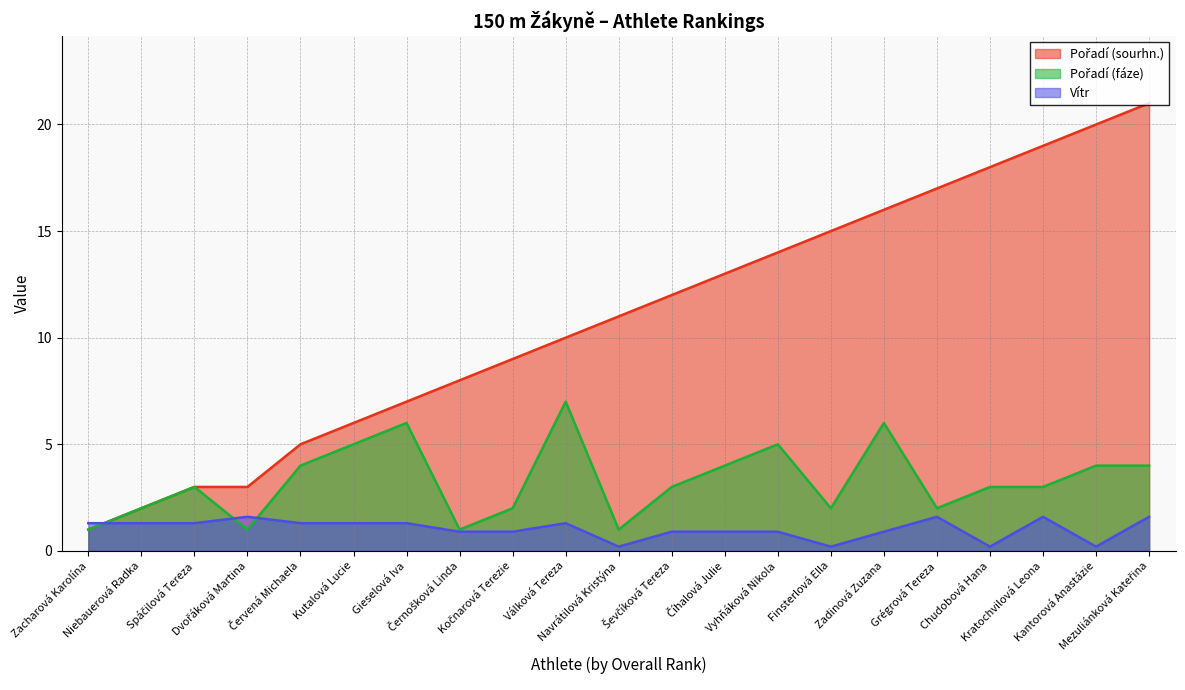

What are all the series names shown in the legend?

Pořadí (sourhn.), Pořadí (fáze), Vítr